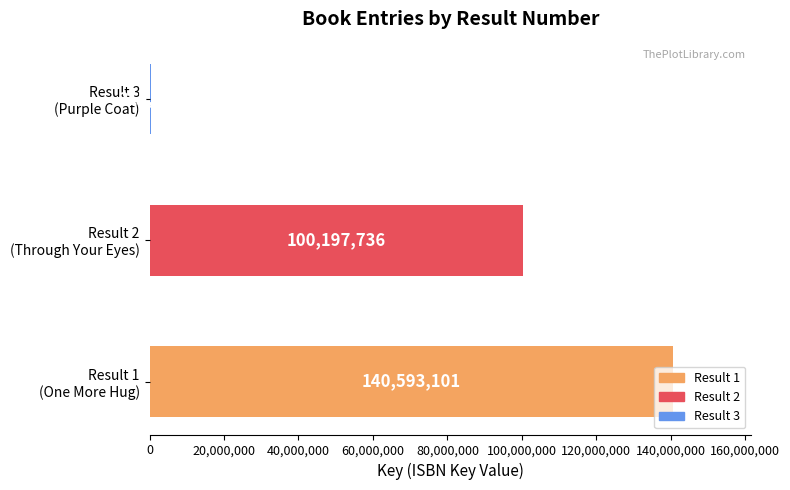

What is the greatest value displayed?

140593101